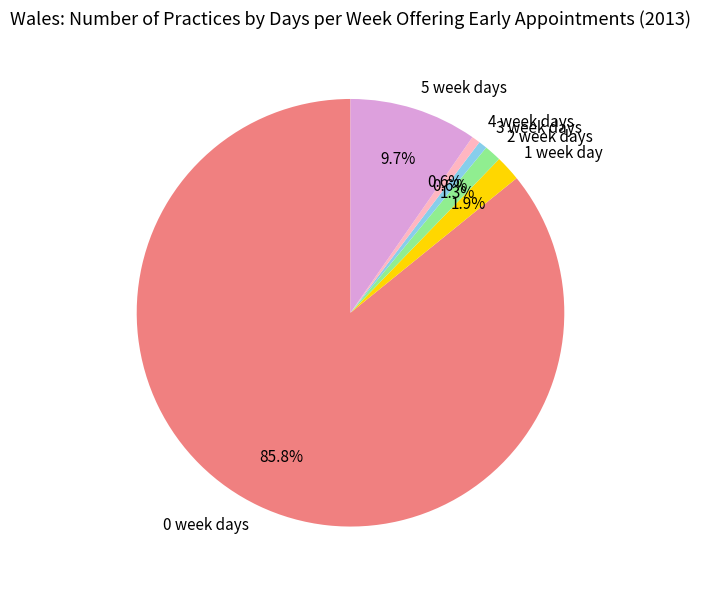

How many slices are in this pie chart?

6